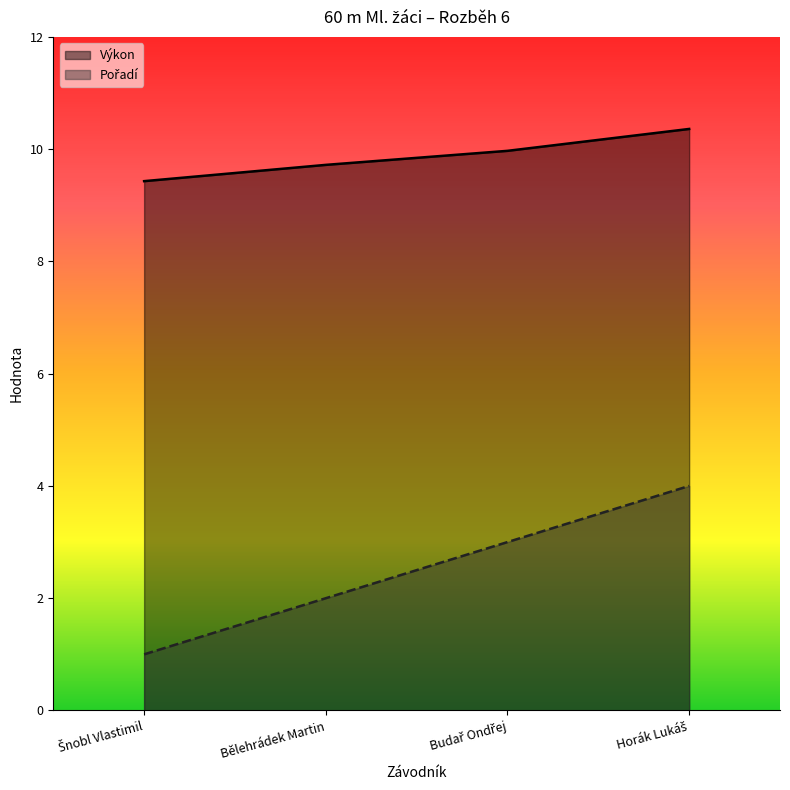

Is it true that Pořadí _line equals 1.7 at Horák Lukáš?

False